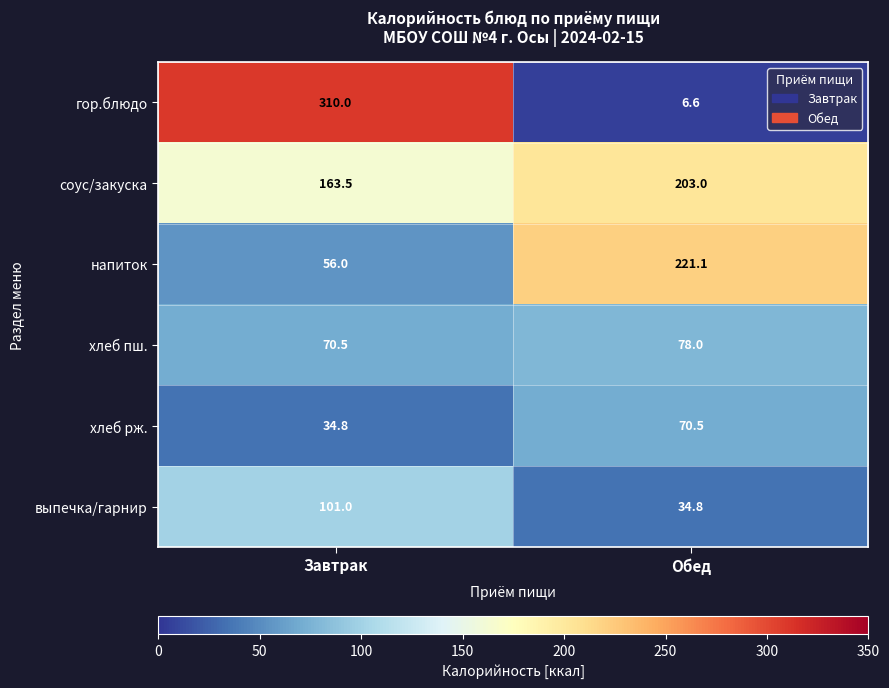

Rank the series at Завтрак from lowest to highest value.

хлеб рж., напиток, хлеб пш., выпечка/гарнир, соус/закуска, гор.блюдо